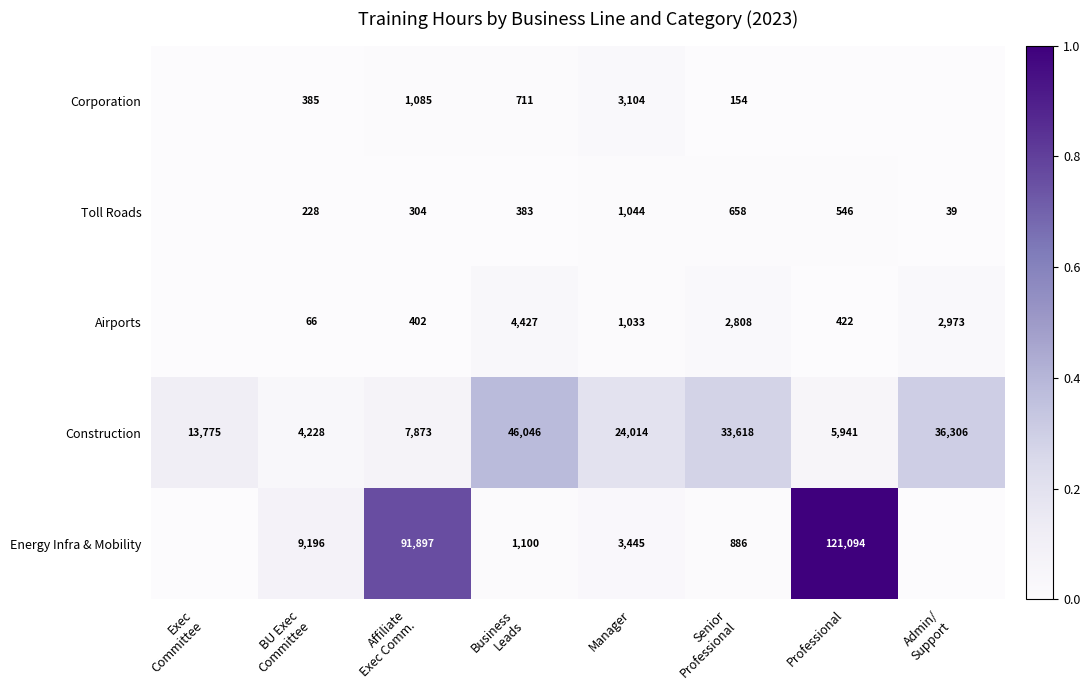

Which category has the highest value across all series?

Professional